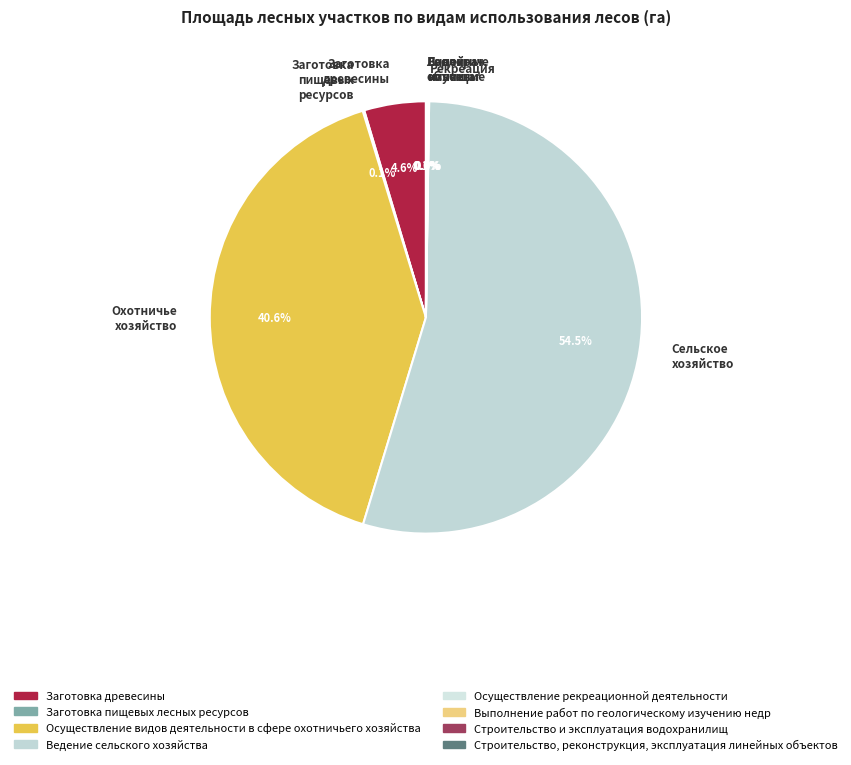

Which category has the biggest portion of the pie?

Ведение сельского хозяйства